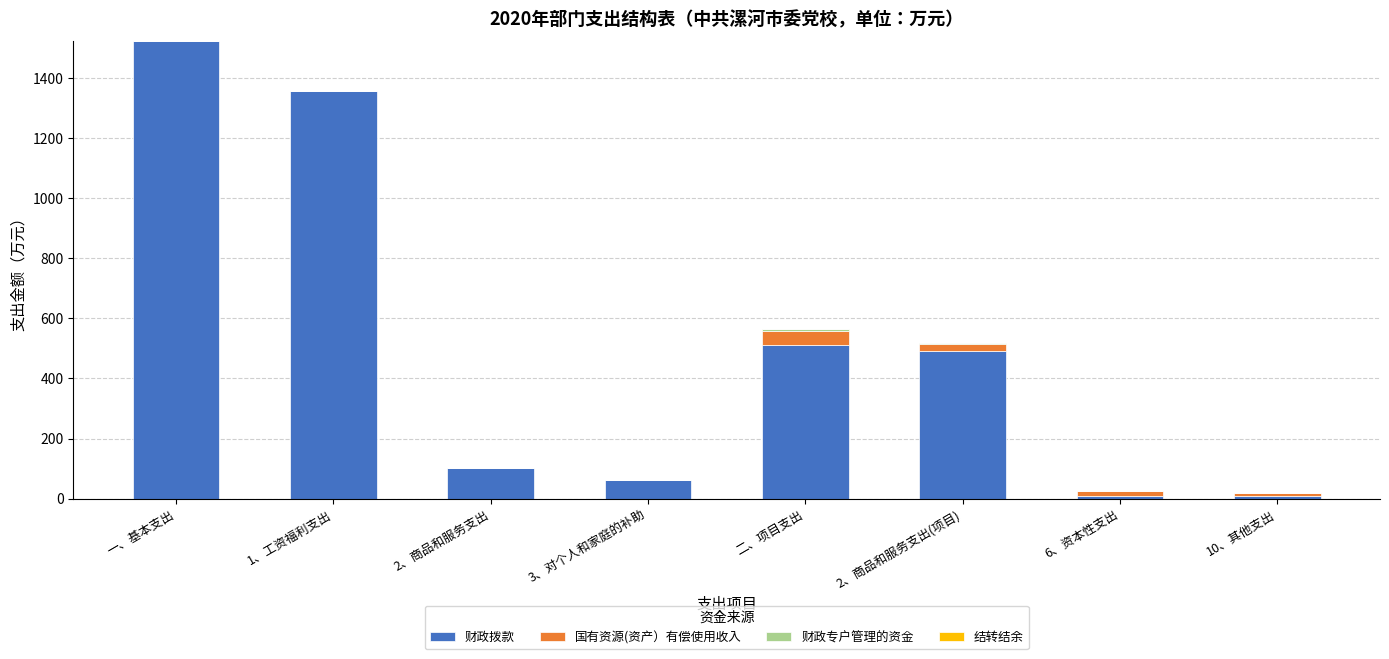

The 财政拨款 series shows 510.0 at 二、项目支出. True or false?

True